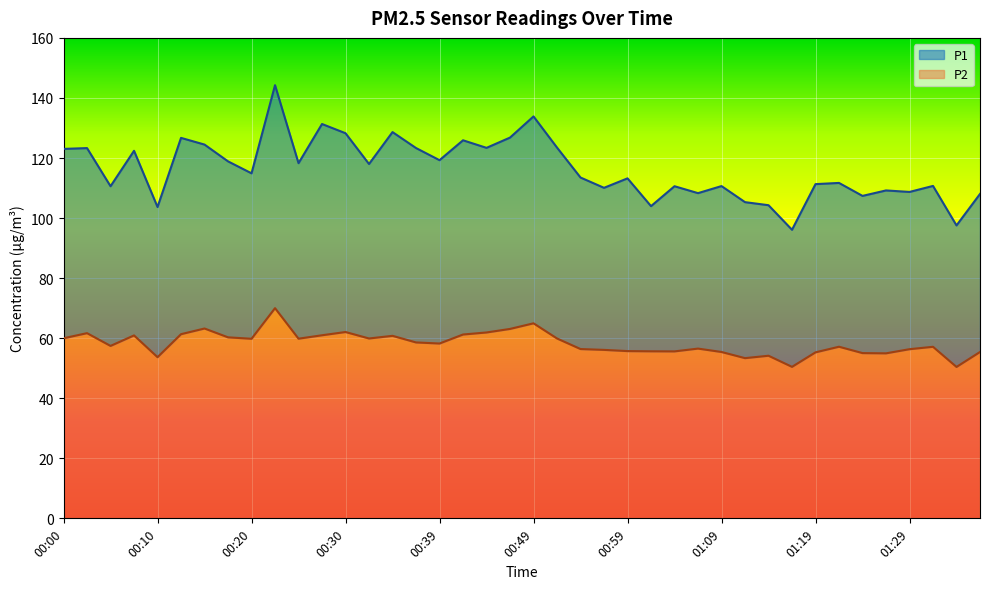

True or false: P1 and P2 intersect in this chart.

False